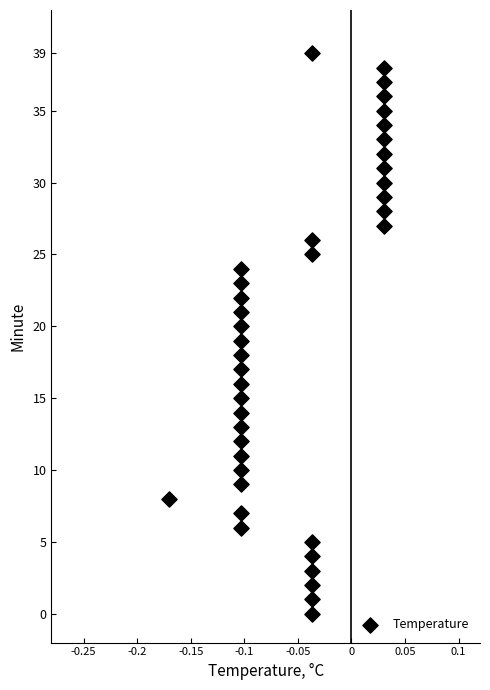

What is the range of Y values (max minus min)?

39